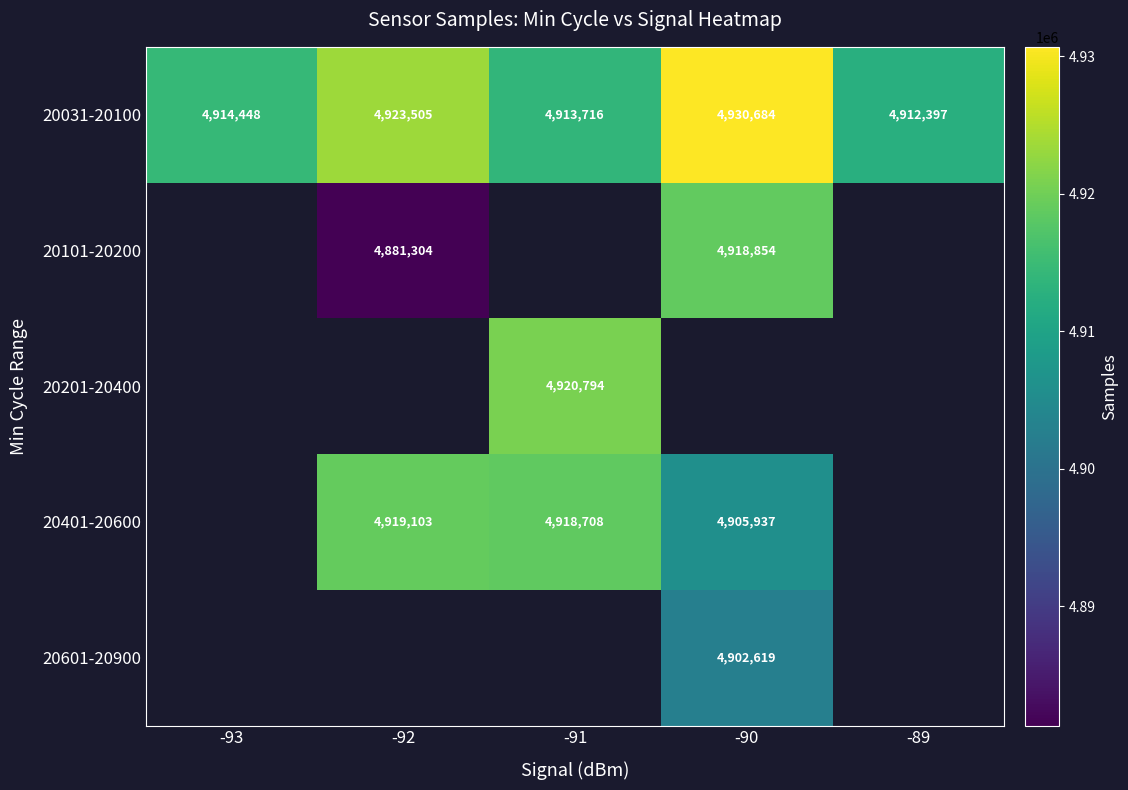

How many series are shown in this chart?

5